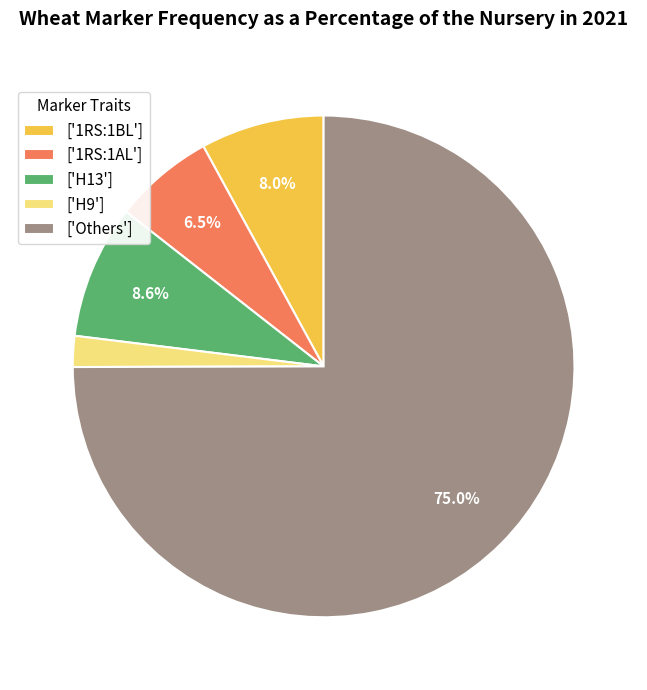

Which slice is the largest?

['Others']